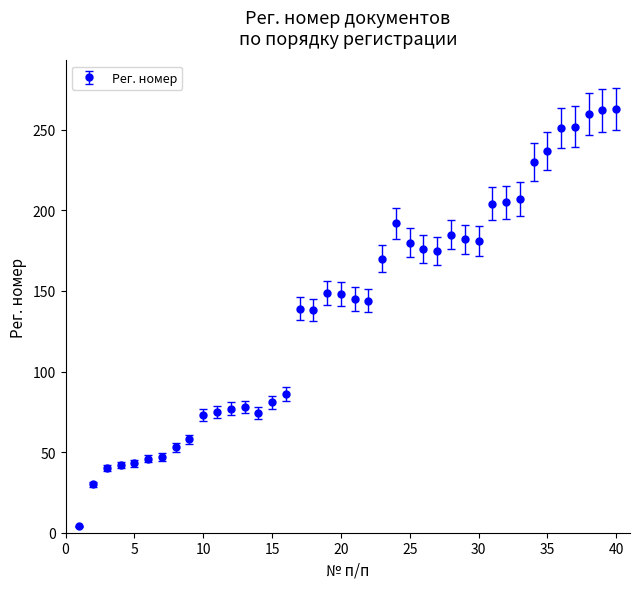

What is the greatest value displayed?

263